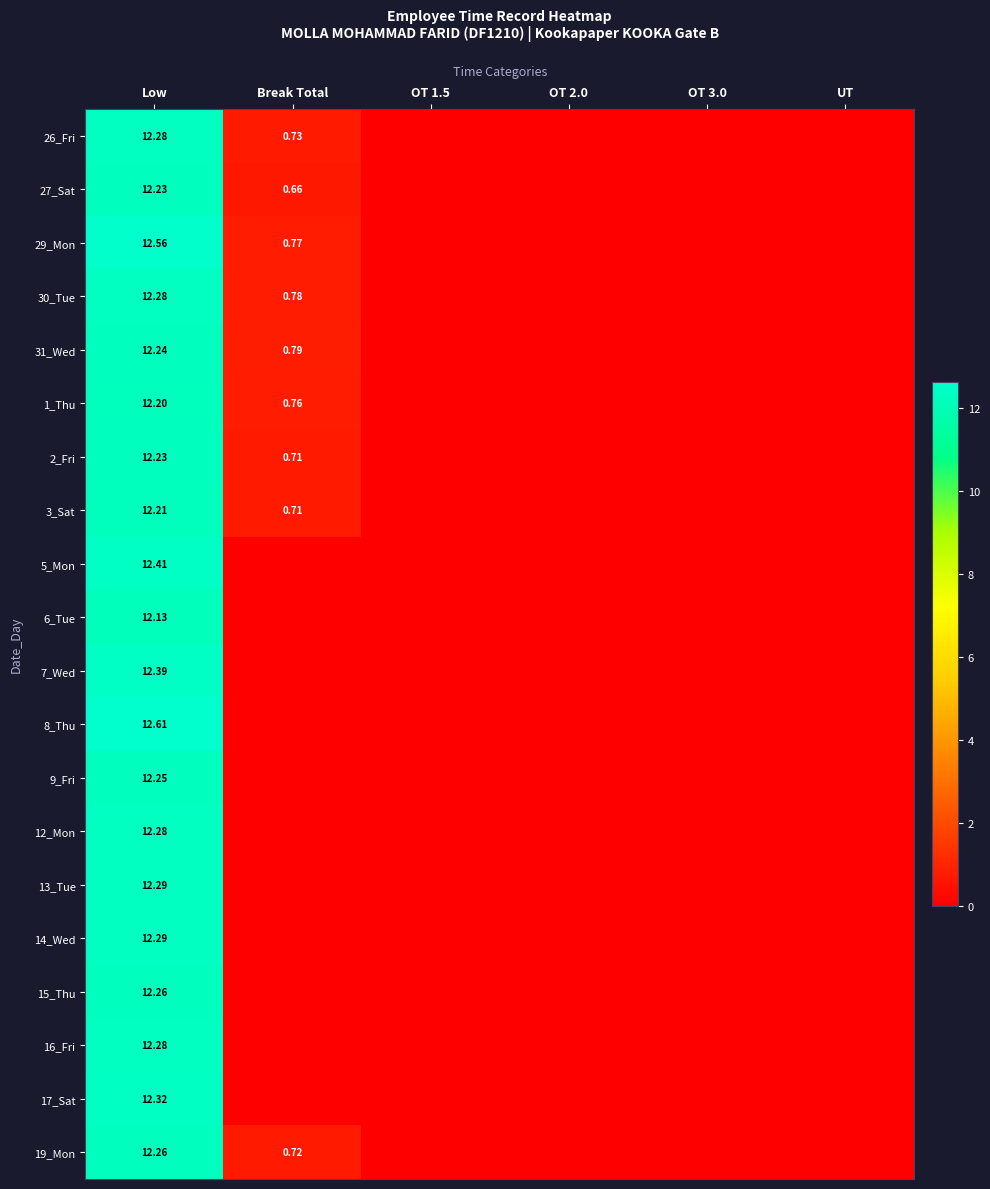

The 13_Tue series shows 12.2 at Low. True or false?

True